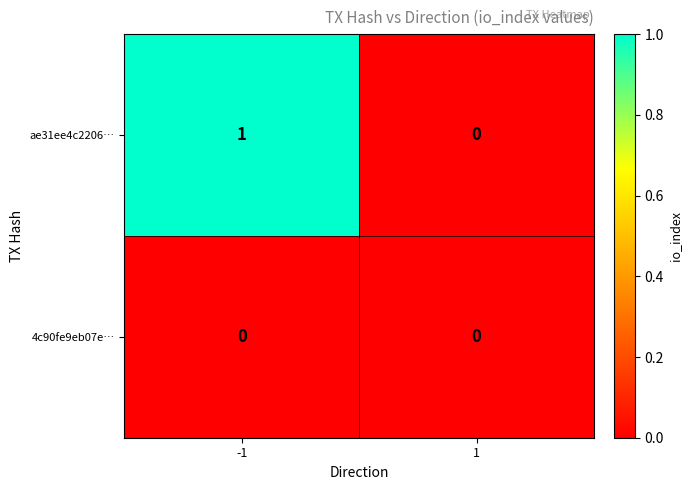

The ae31ee4c2206… series shows 0 at 1. True or false?

True